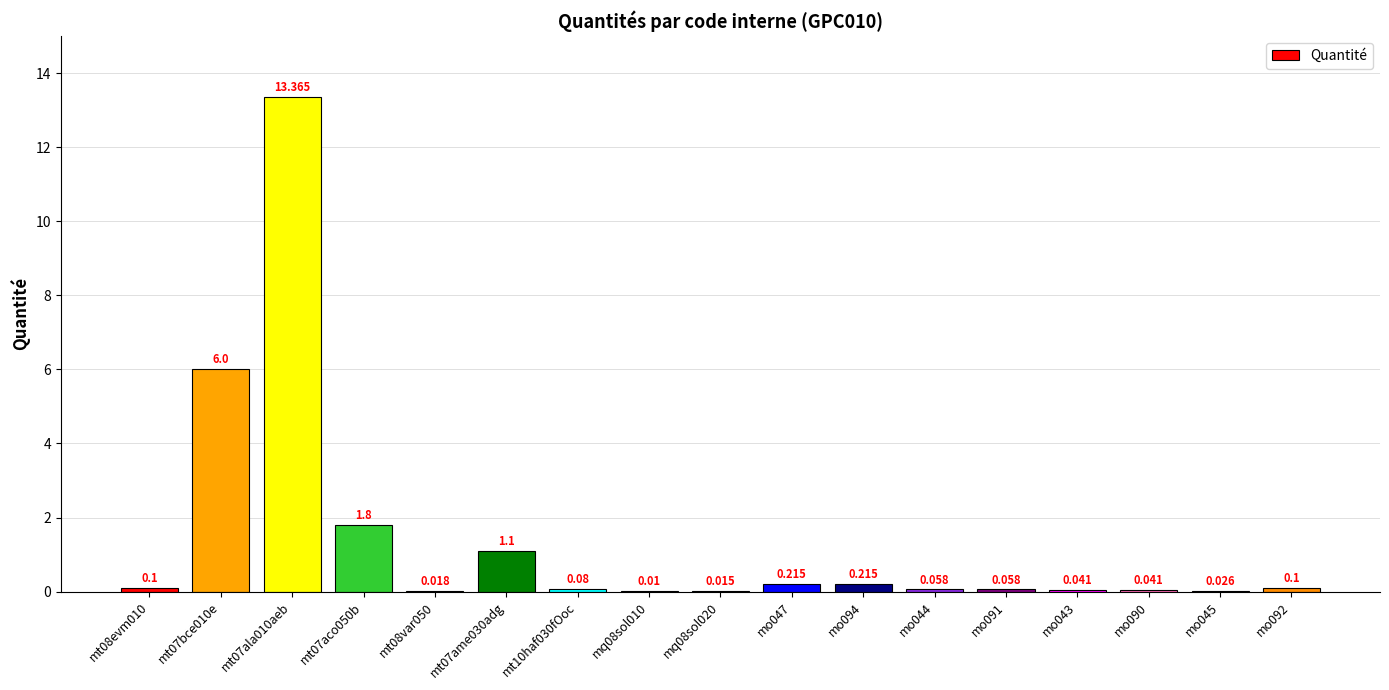

What is the label of the 8th bar from the right?

mo047